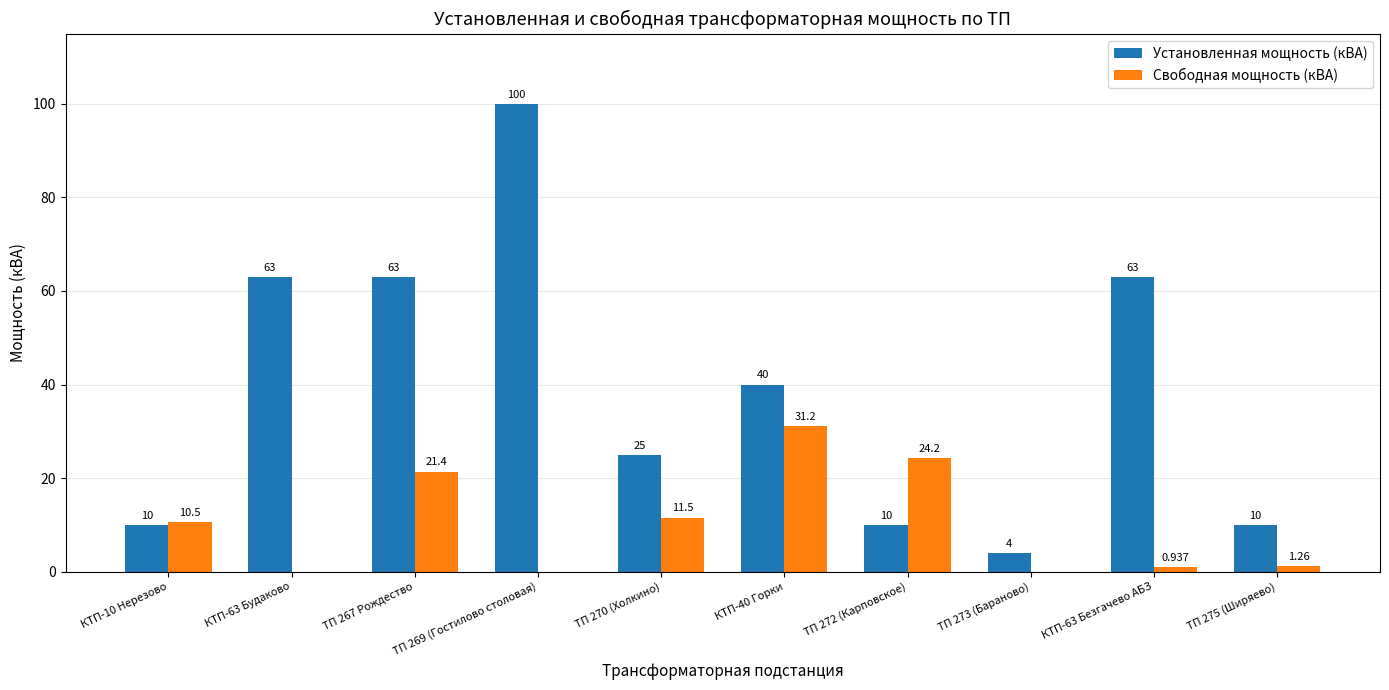

What is the average value of the Установленная мощность (кВА) series?

38.8